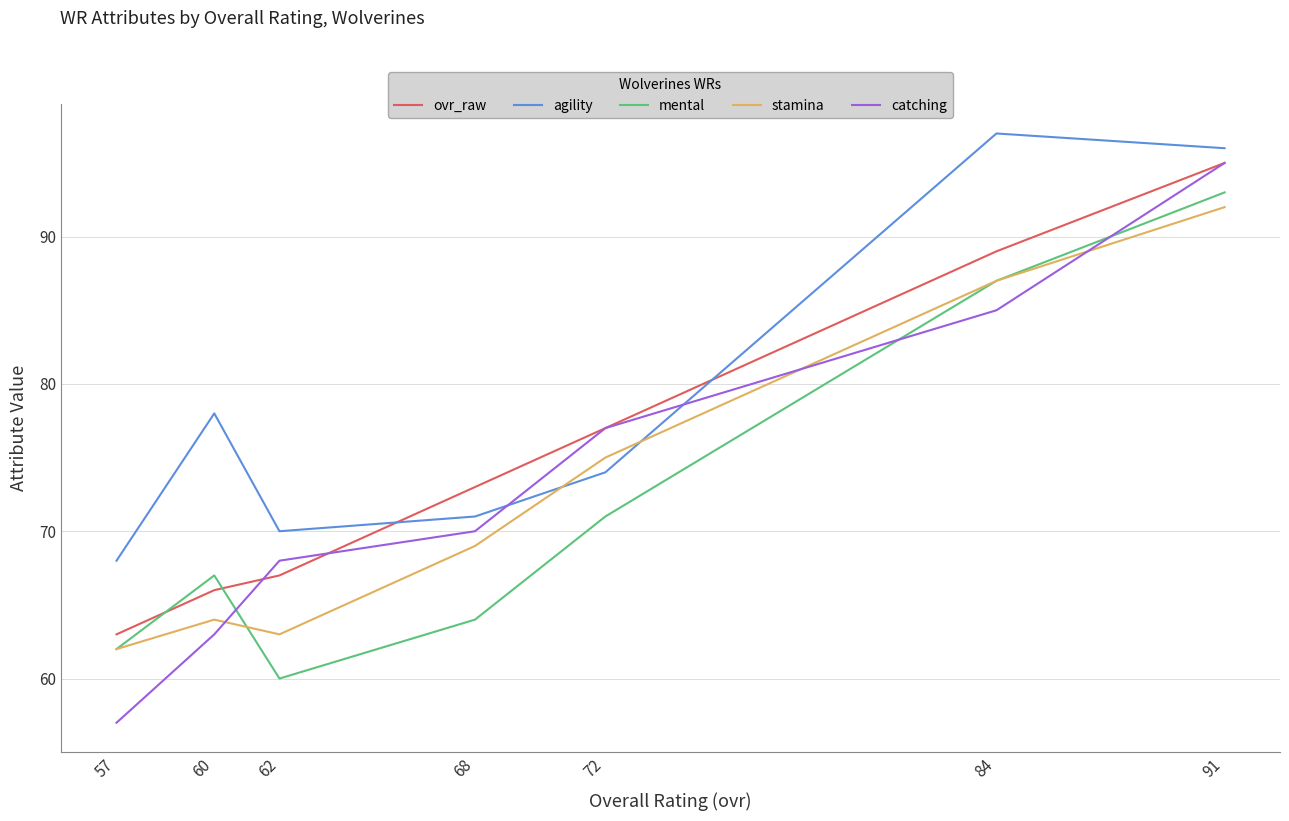

Rank the categories by stamina value from highest to lowest.

91, 84, 72, 68, 60, 62, 57